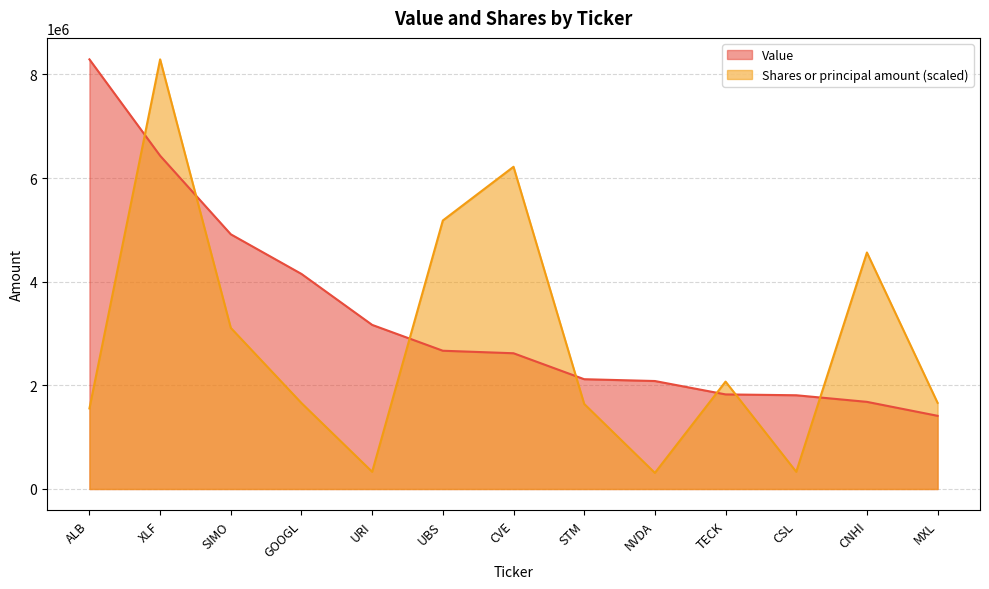

True or false: Value has more than 0 points higher than both neighbors.

False